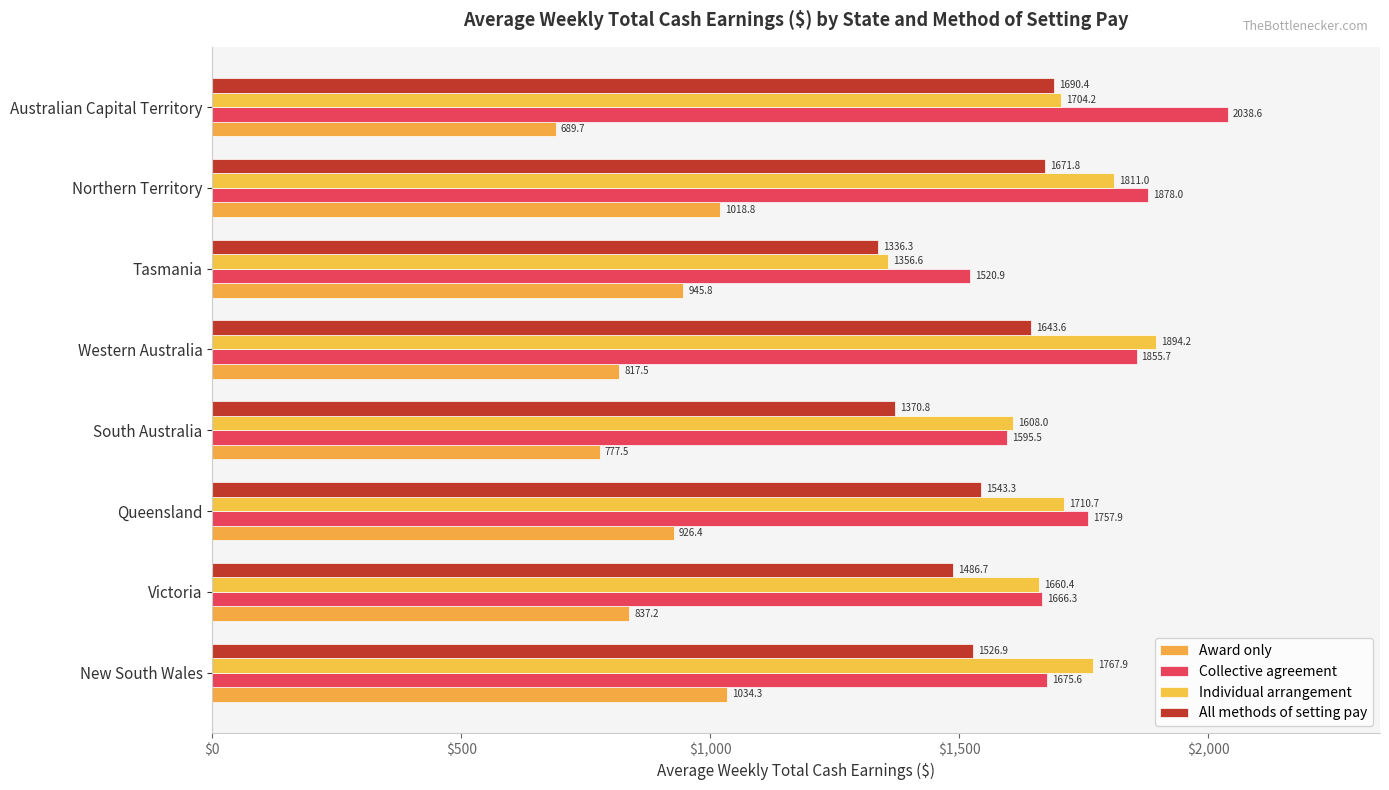

What is the difference between the maximum and minimum values in the Award only series?

344.6